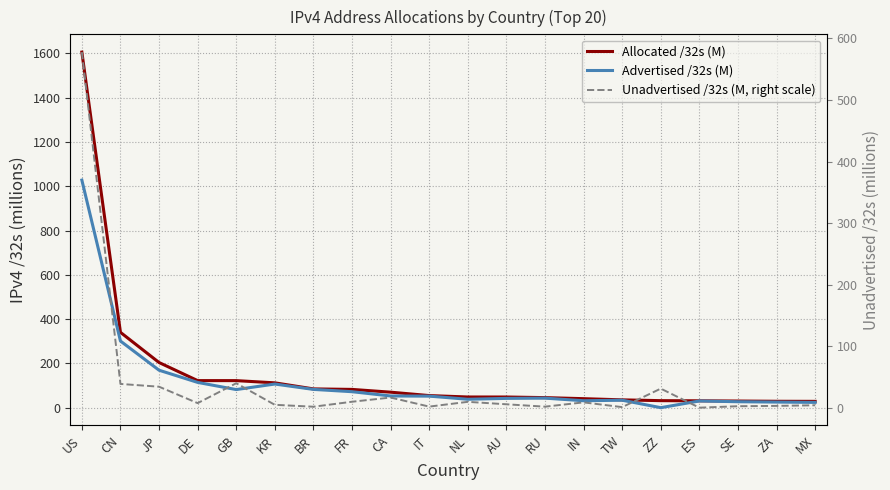

True or false: Allocated /32s (M) has a value of 82.8 at FR.

True